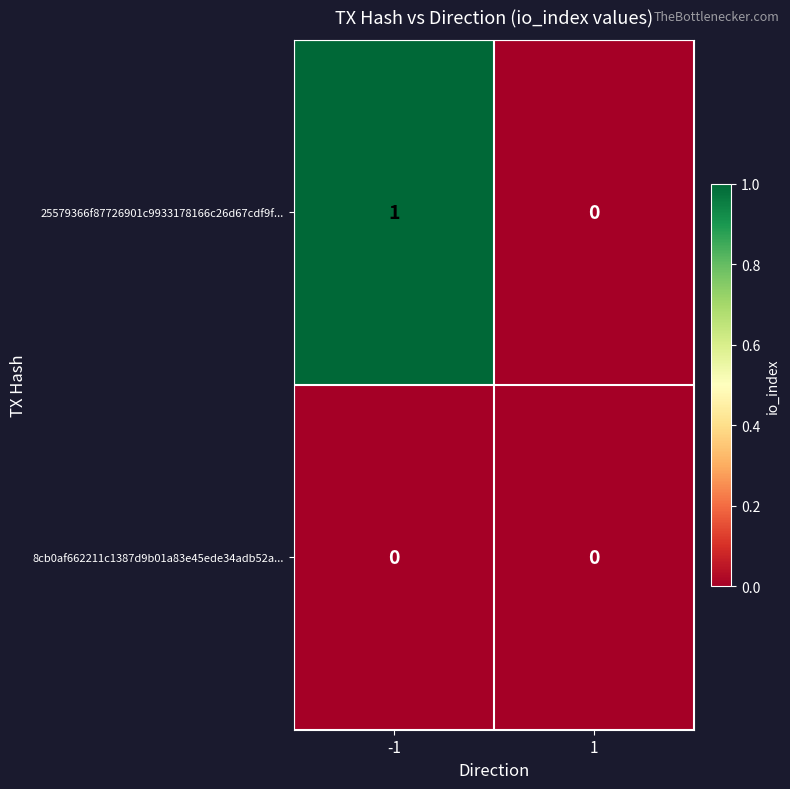

What is the greatest value displayed?

1